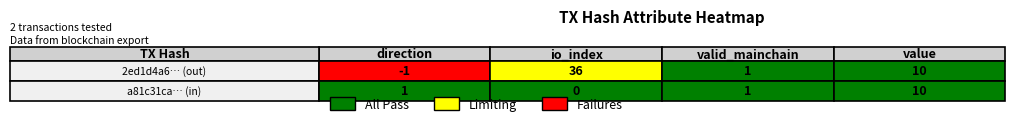

Where is 2ed1d4a68ba74d1fc34ec8e3509c84b165f4ffb nearest to the value 17?

3